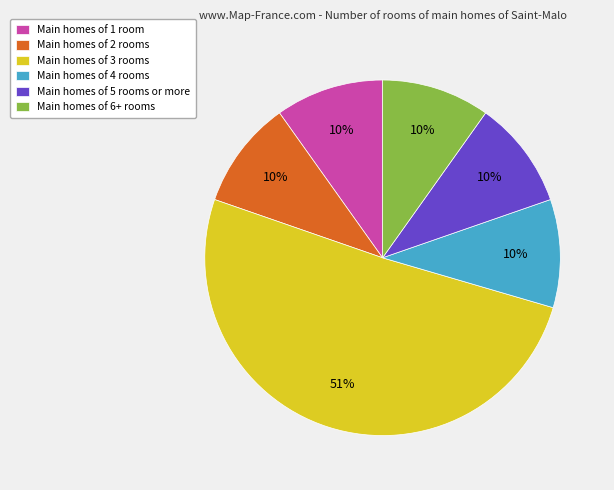

How many segments does this pie chart have?

6